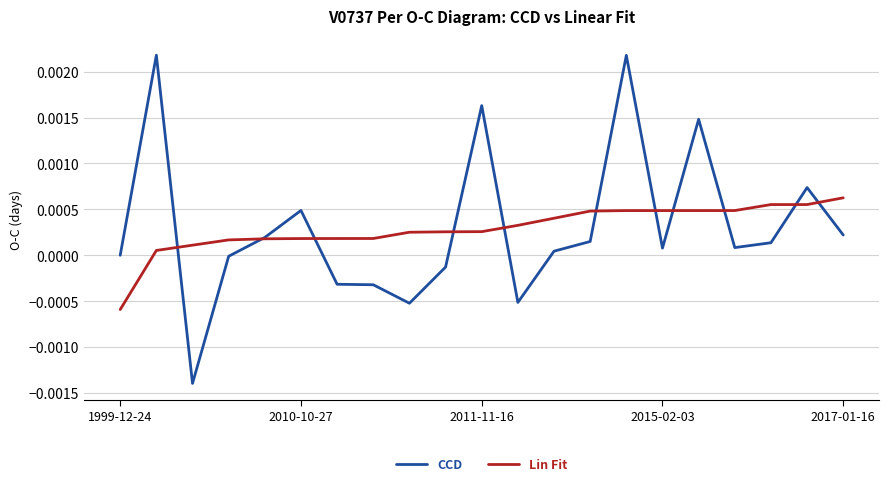

Rank the series by their maximum value, from highest to lowest.

CCD, Lin Fit